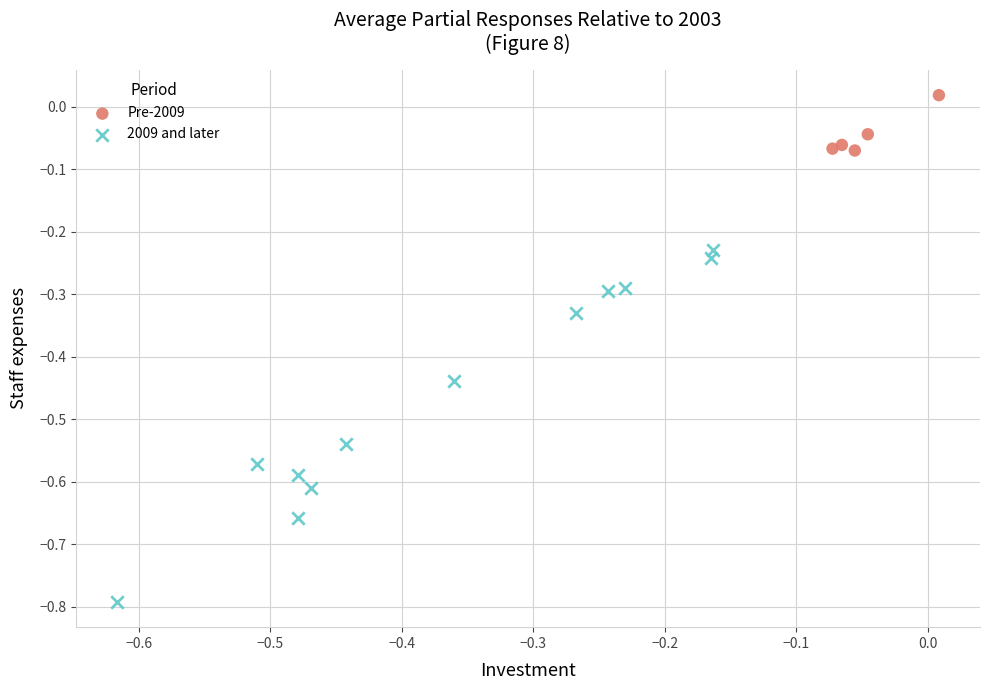

Which series contains the lowest Y value?

2009 and later